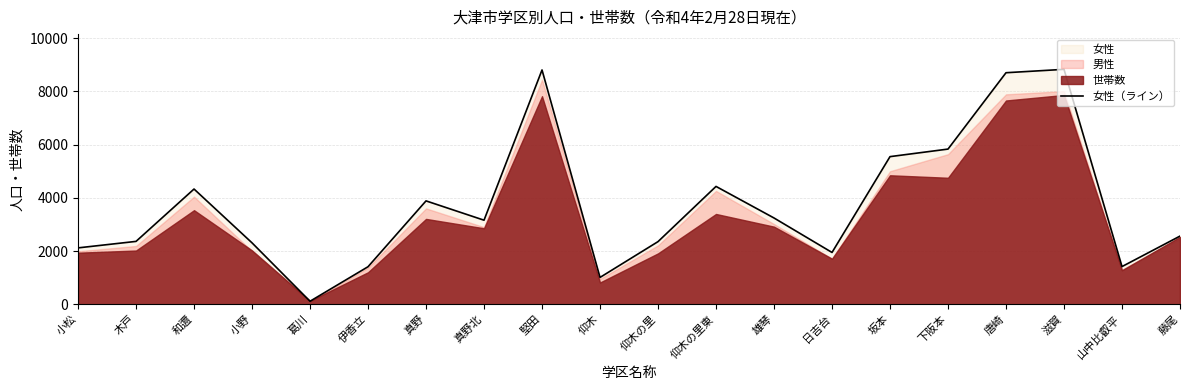

What is the label of the 20th point from the right?

小松